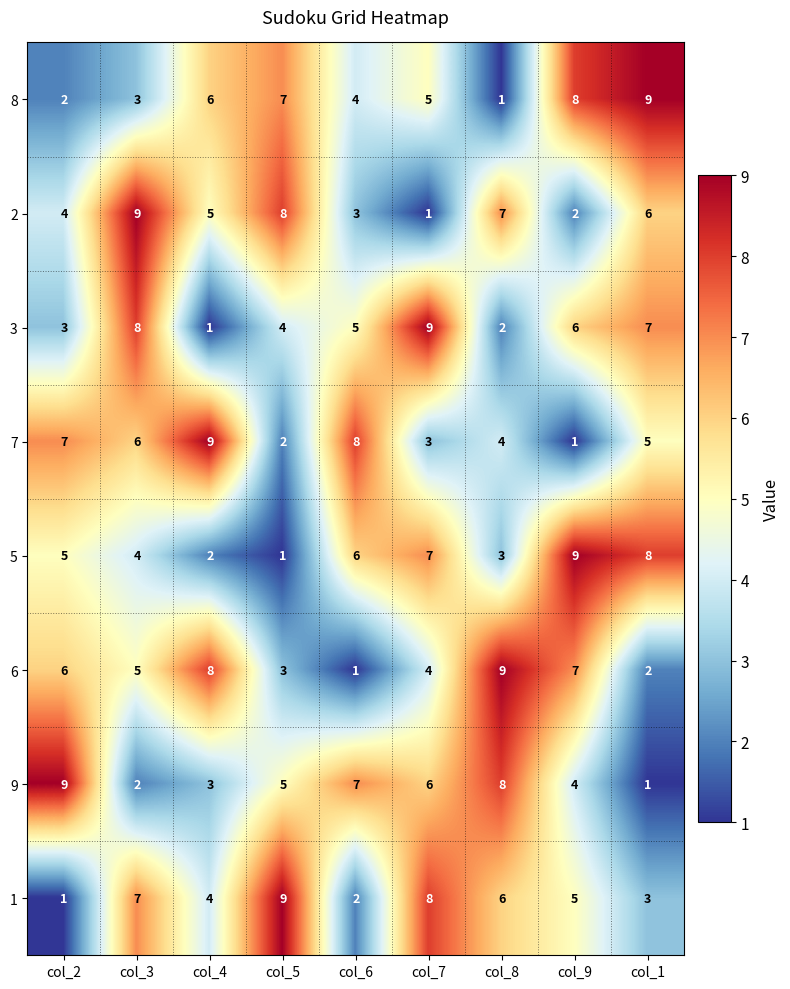

What is the difference between the maximum and minimum values in the 9 series?

8